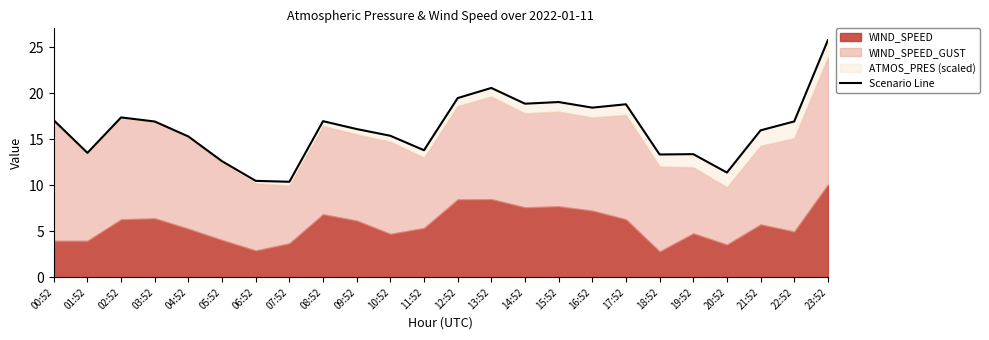

How many interior local valleys (lower than both neighbors) does the data have?

7